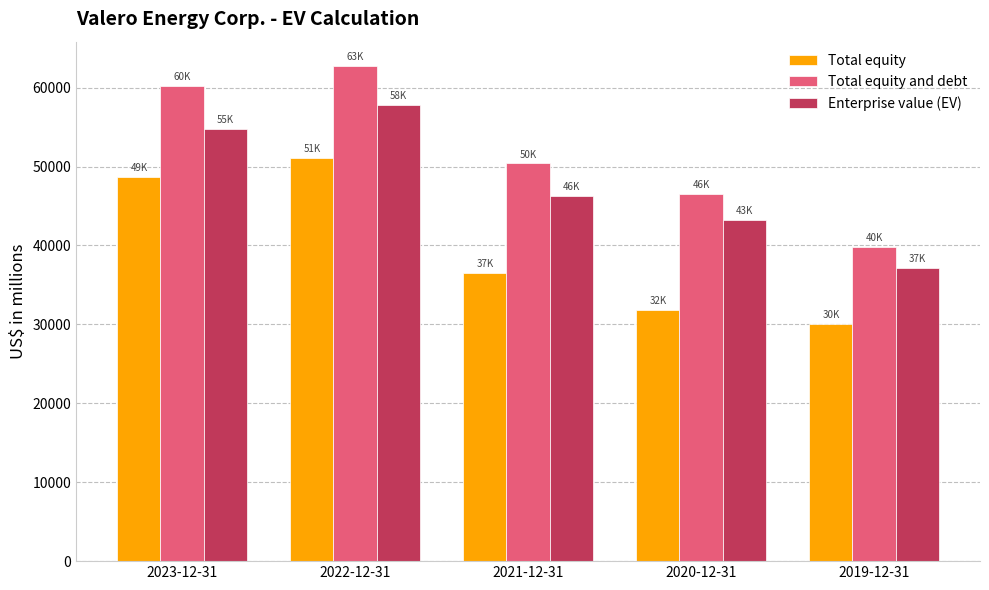

What is the label of the 2nd bar from the left?

2022-12-31